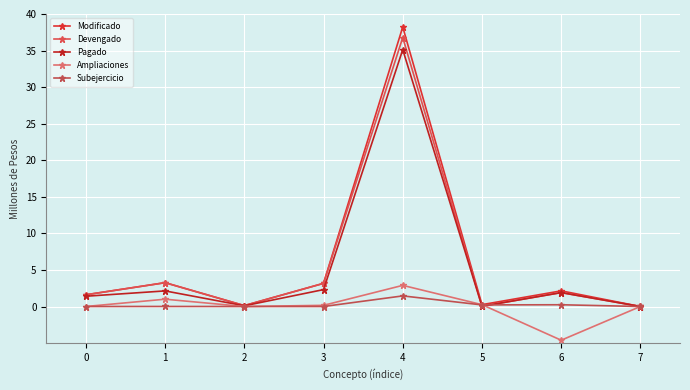

What is the sum of all Subejercicio values?

1.9